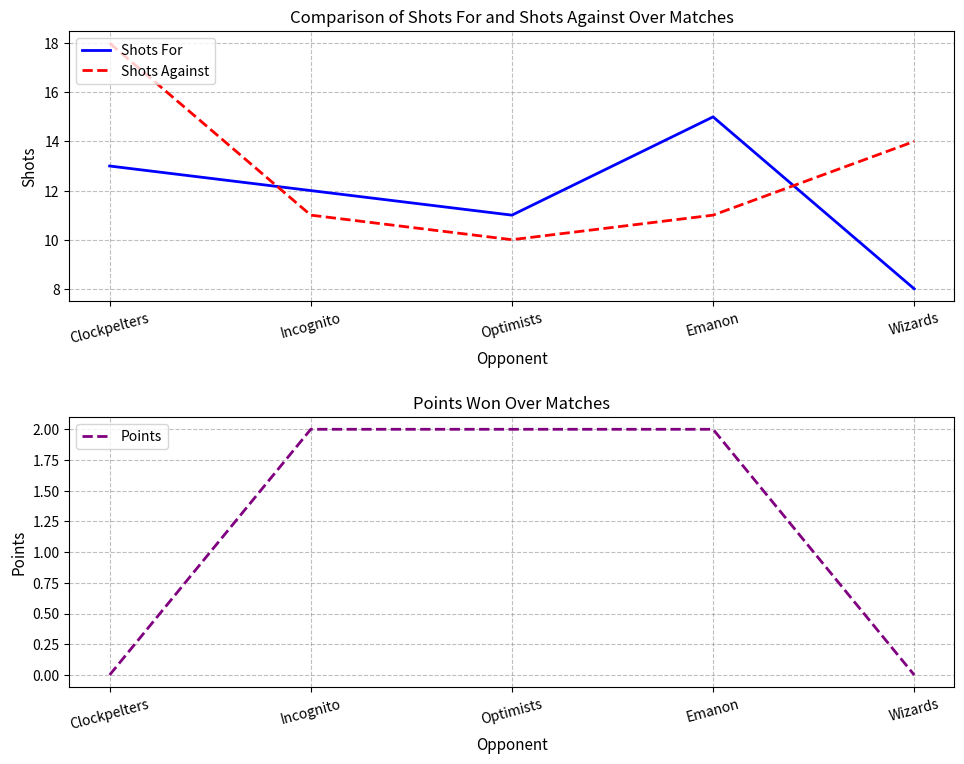

List the series in order of their peak value, lowest first.

Points, Shots For, Shots Against